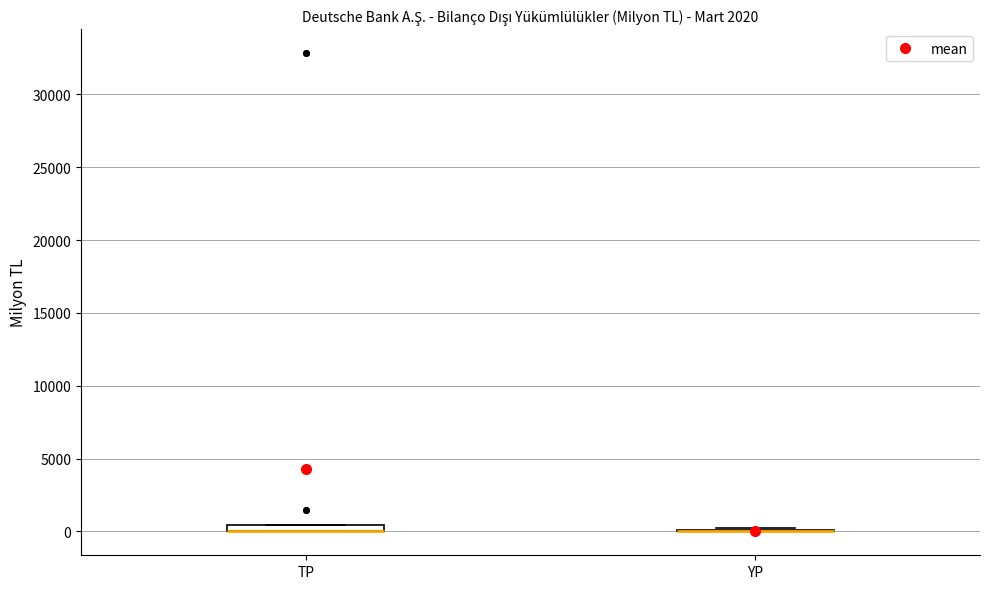

Where is the upper edge of the box for TP on the y-axis? The values are not printed on the chart, so give them approximately, as read against the axis.

500